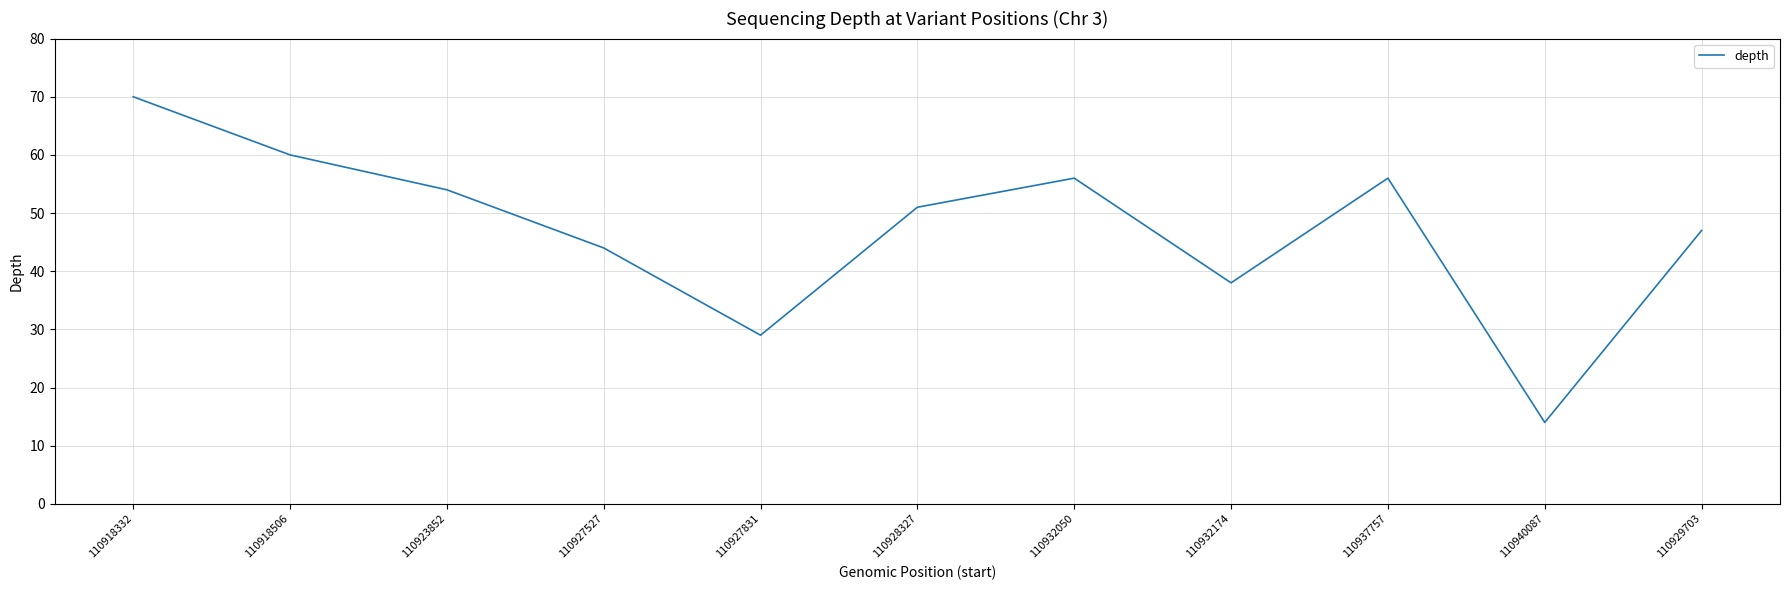

Which category has the lowest value across all series?

110940087